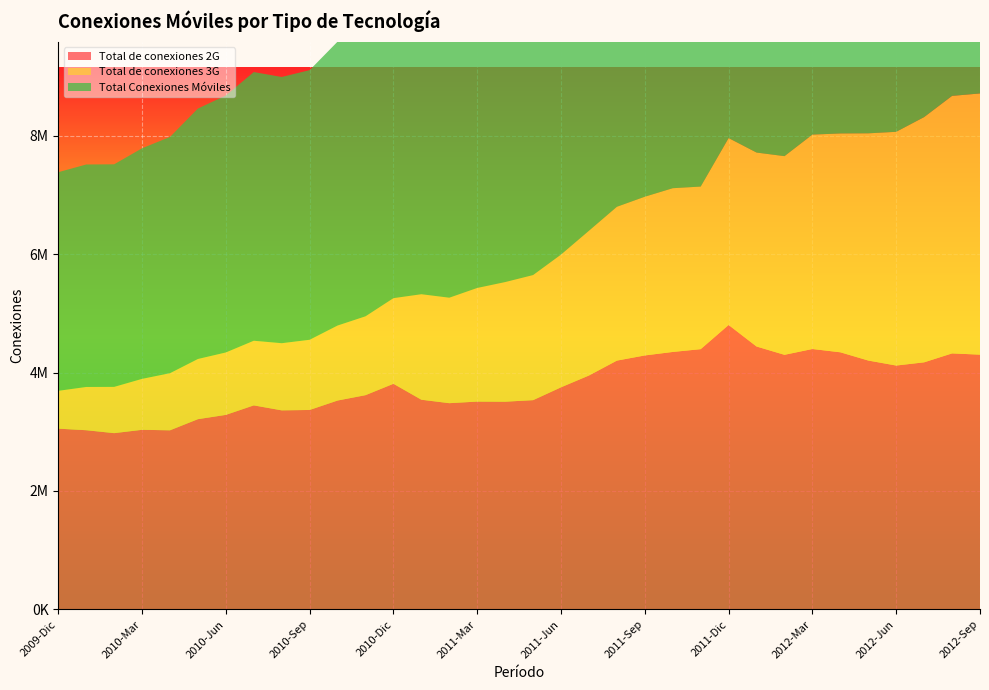

Reading left to right, extract all data points from this chart.

Total de conexiones 2G: 2009-Dic=3052045	2010-Ene=3025950	2010-Feb=2976434	2010-Mar=3032765	2010-Abr=3024333	2010-May=3212406	2010-Jun=3284863	2010-Jul=3445085	2010-Ago=3361212	2010-Sep=3367676	2010-Oct=3527081	2010-Nov=3617632	2010-Dic=3809777	2011-Ene=3540683	2011-Feb=3482404	2011-Mar=3509356	2011-Abr=3507393	2011-May=3533497	2011-Jun=3750297	2011-Jul=3949617	2011-Ago=4201075	2011-Sep=4288244	2011-Oct=4347185	2011-Nov=4394432	2011-Dic=4802719	2012-Ene=4439098	2012-Feb=4298723	2012-Mar=4396975	2012-Abr=4341453	2012-May=4202236	2012-Jun=4117626	2012-Jul=4172032	2012-Ago=4322668	2012-Sep=4301600
Total de conexiones 3G: 2009-Dic=638787	2010-Ene=729958	2010-Feb=780957	2010-Mar=860017	2010-Abr=964118	2010-May=1015940	2010-Jun=1053617	2010-Jul=1091122	2010-Ago=1133410	2010-Sep=1184896	2010-Oct=1265877	2010-Nov=1331159	2010-Dic=1445675	2011-Ene=1780975	2011-Feb=1780671	2011-Mar=1918215	2011-Abr=2019619	2011-May=2111901	2011-Jun=2241188	2011-Jul=2444064	2011-Ago=2596941	2011-Sep=2679630	2011-Oct=2764399	2011-Nov=2744786	2011-Dic=3154995	2012-Ene=3274151	2012-Feb=3353946	2012-Mar=3619463	2012-Abr=3694300	2012-May=3835712	2012-Jun=3946142	2012-Jul=4139993	2012-Ago=4347399	2012-Sep=4409493
Total Conexiones Móviles: 2009-Dic=3690832	2010-Ene=3755908	2010-Feb=3757391	2010-Mar=3892782	2010-Abr=3988451	2010-May=4228346	2010-Jun=4338480	2010-Jul=4536207	2010-Ago=4494622	2010-Sep=4552572	2010-Oct=4792958	2010-Nov=4948791	2010-Dic=5255452	2011-Ene=5321658	2011-Feb=5263075	2011-Mar=5427571	2011-Abr=5527012	2011-May=5645398	2011-Jun=5991485	2011-Jul=6393681	2011-Ago=6798016	2011-Sep=6967874	2011-Oct=7111584	2011-Nov=7139218	2011-Dic=7957714	2012-Ene=7713249	2012-Feb=7652669	2012-Mar=8016438	2012-Abr=8035753	2012-May=8037948	2012-Jun=8063768	2012-Jul=8312025	2012-Ago=8670067	2012-Sep=8711093